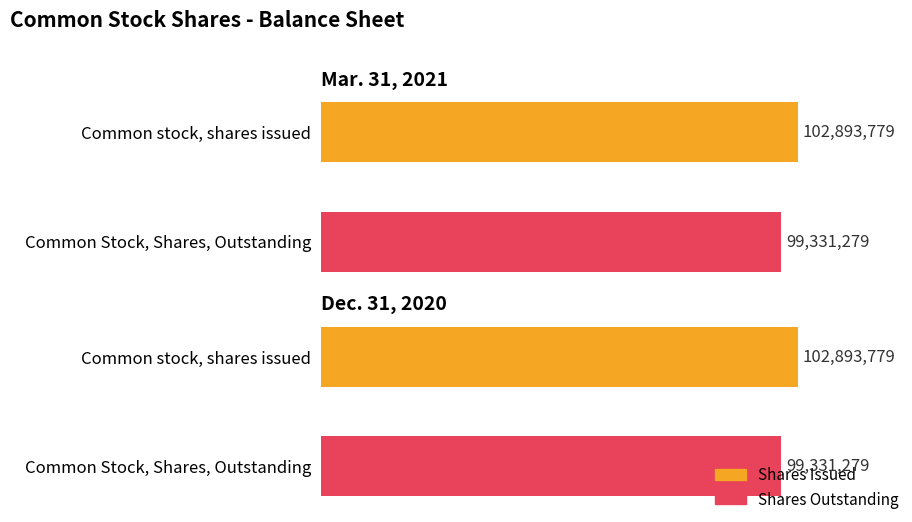

What value does the Dec. 31, 2020 series have at 1?

99331279